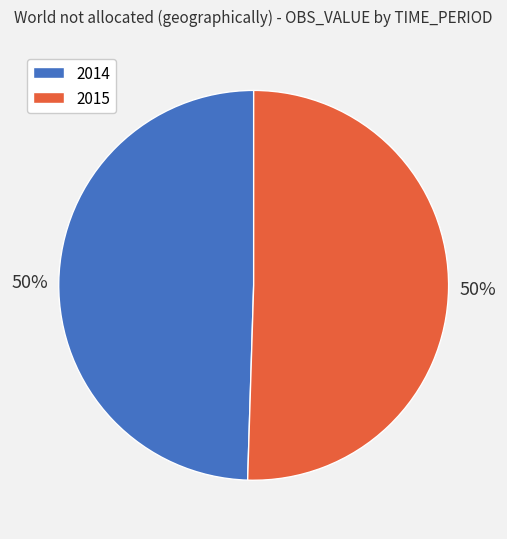

To the nearest percent, what is the combined percentage of 2015 and 2014?

100%